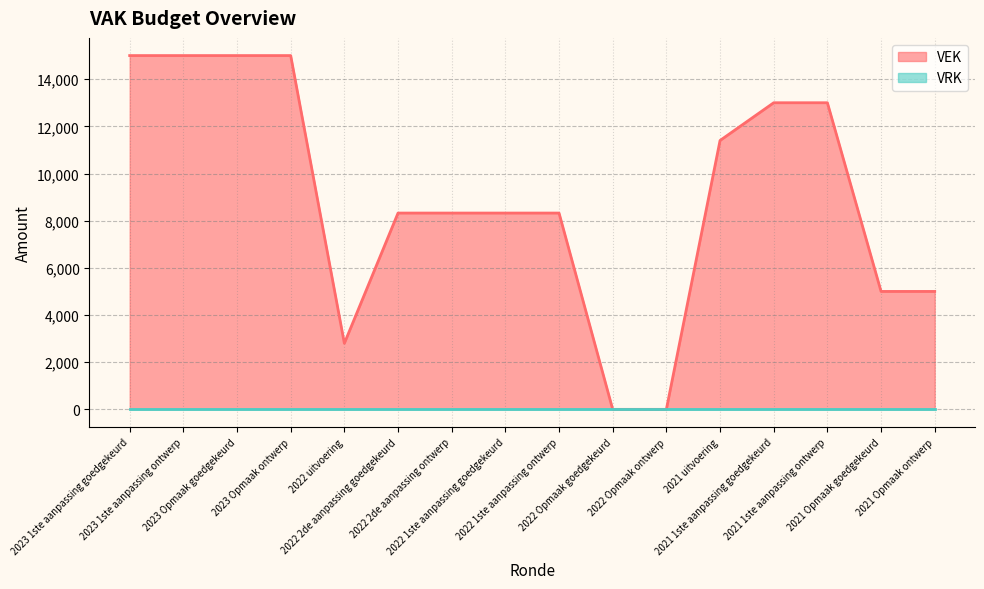

Where is the data nearest to the value 7500?

2022 2de aanpassing goedgekeurd